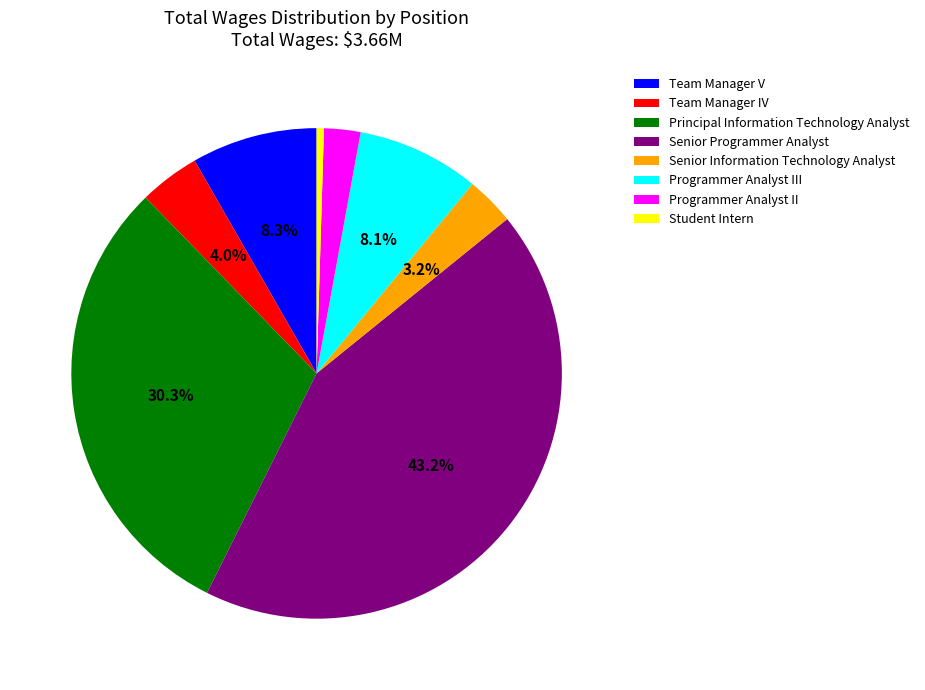

What percentage is the Programmer Analyst III slice, to the nearest percent?

8%